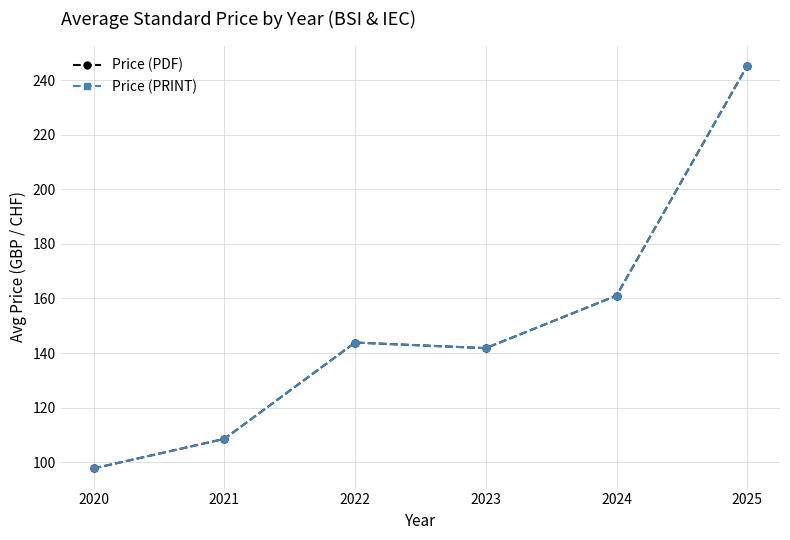

What is the value of the Price (PRINT) point at the 2nd from the left?

108.5